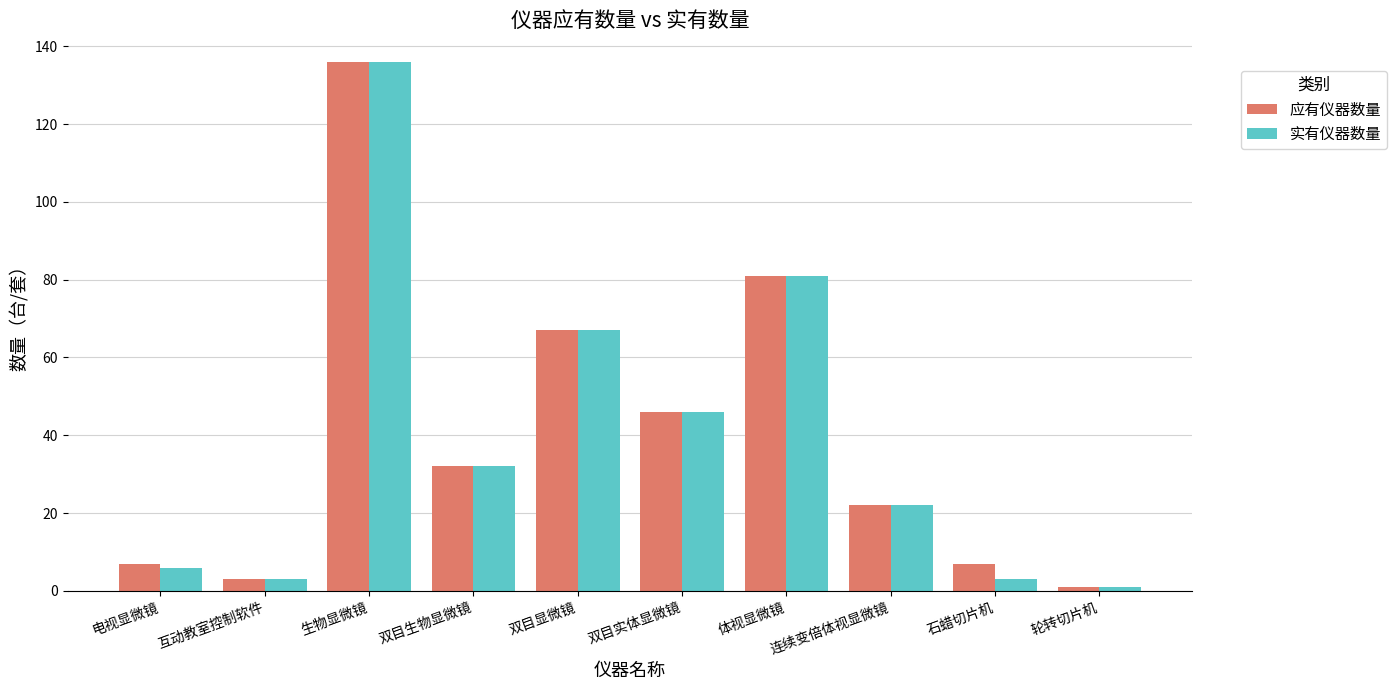

What is the total value across all series at 电视显微镜?

13